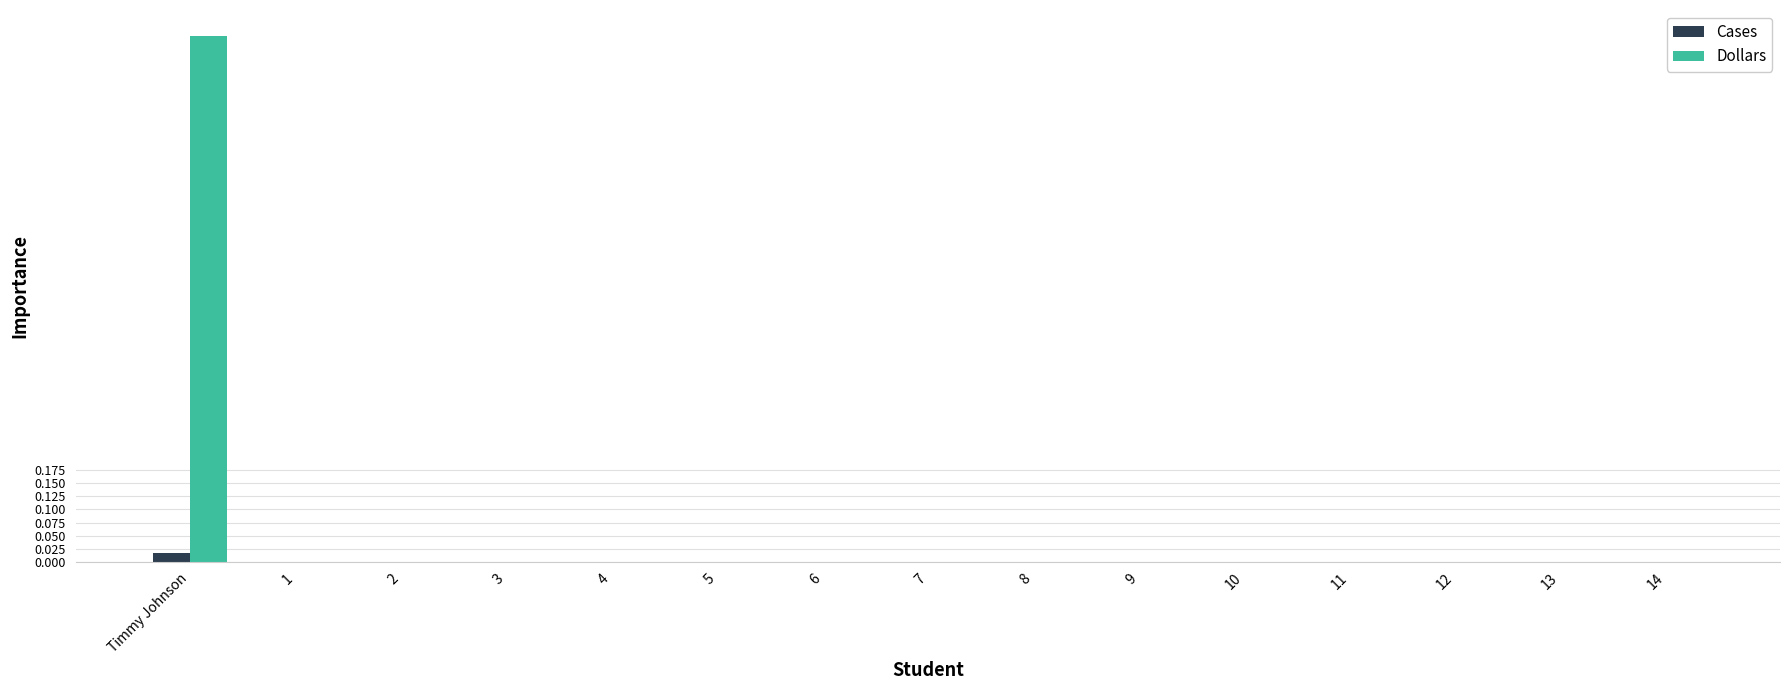

The value of Cases at 3 is 0.0. True or false?

True